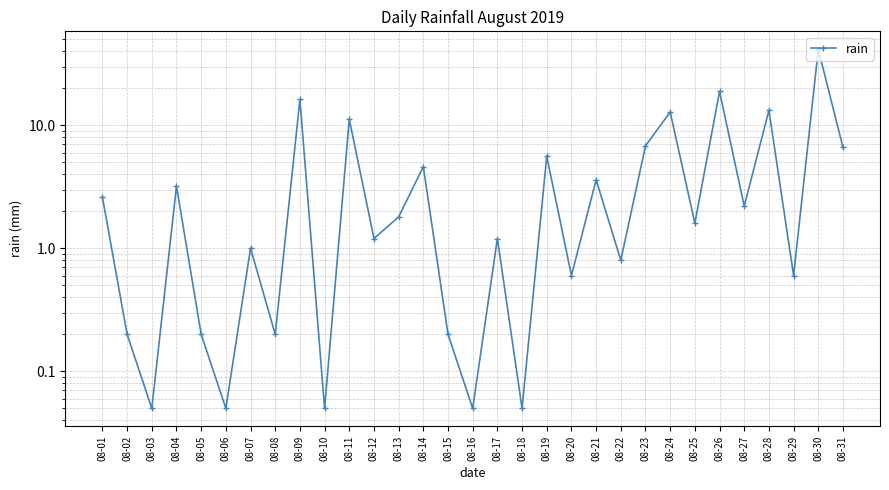

What is the change in value from 08-07 to 08-26?

+17.8